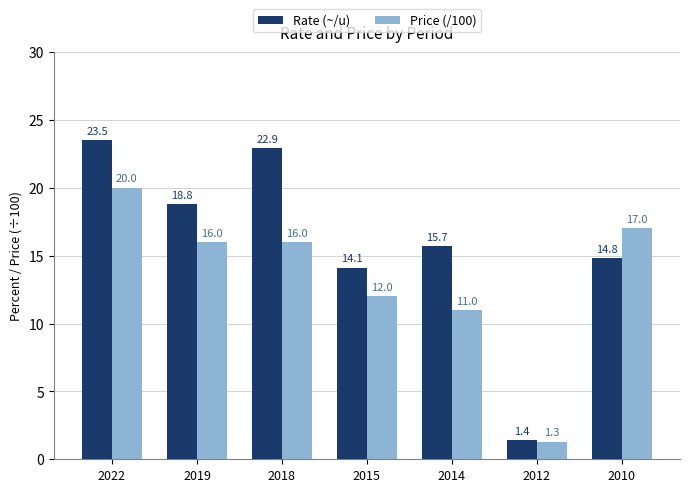

What is the sum of all Rate (~/u) values?

111.2